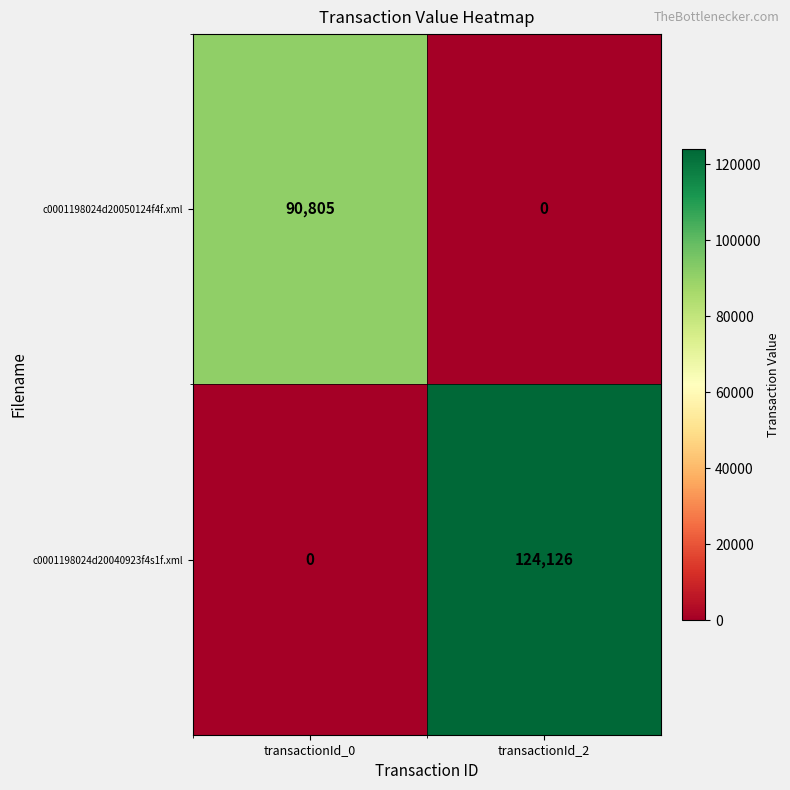

The c0001198024d20040923f4s1f.xml series shows 0 at transactionId_0. True or false?

True